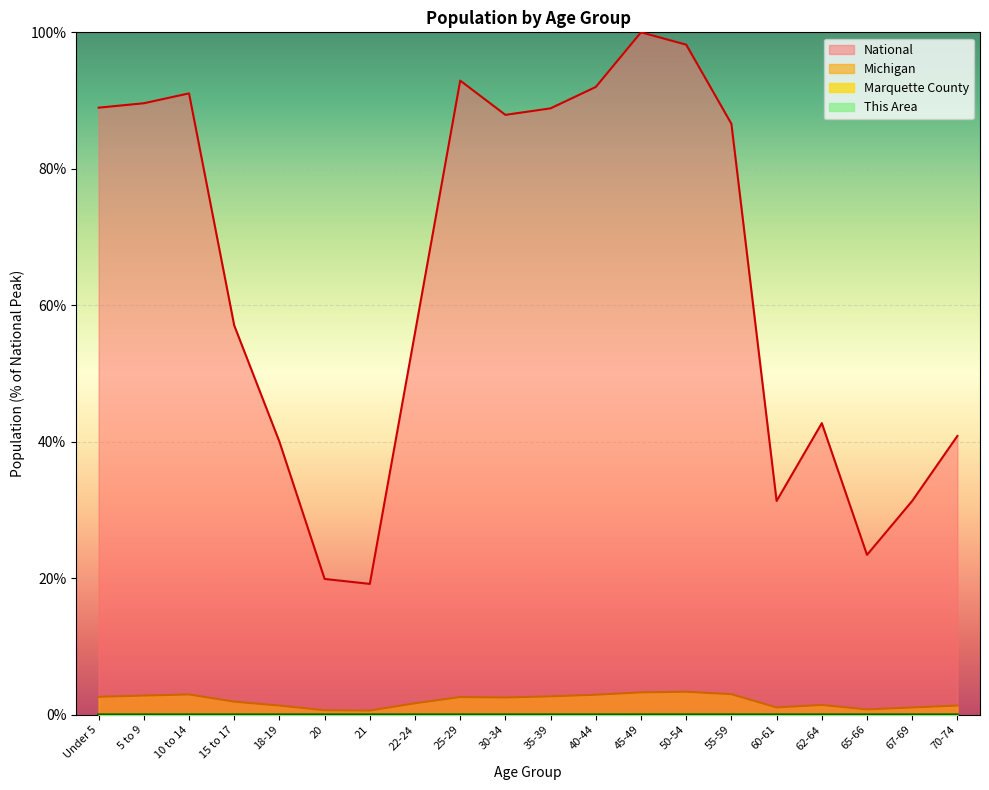

What is the difference between the second highest and minimum values in the National series?

79.0